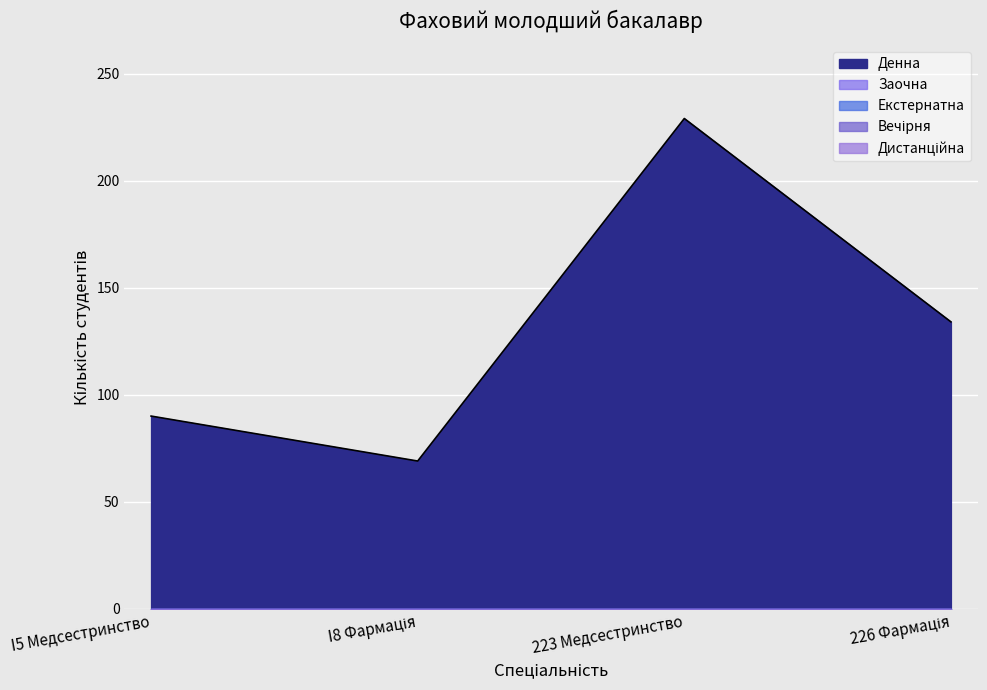

What is the difference between the highest and lowest values at 226 Фармація?

134